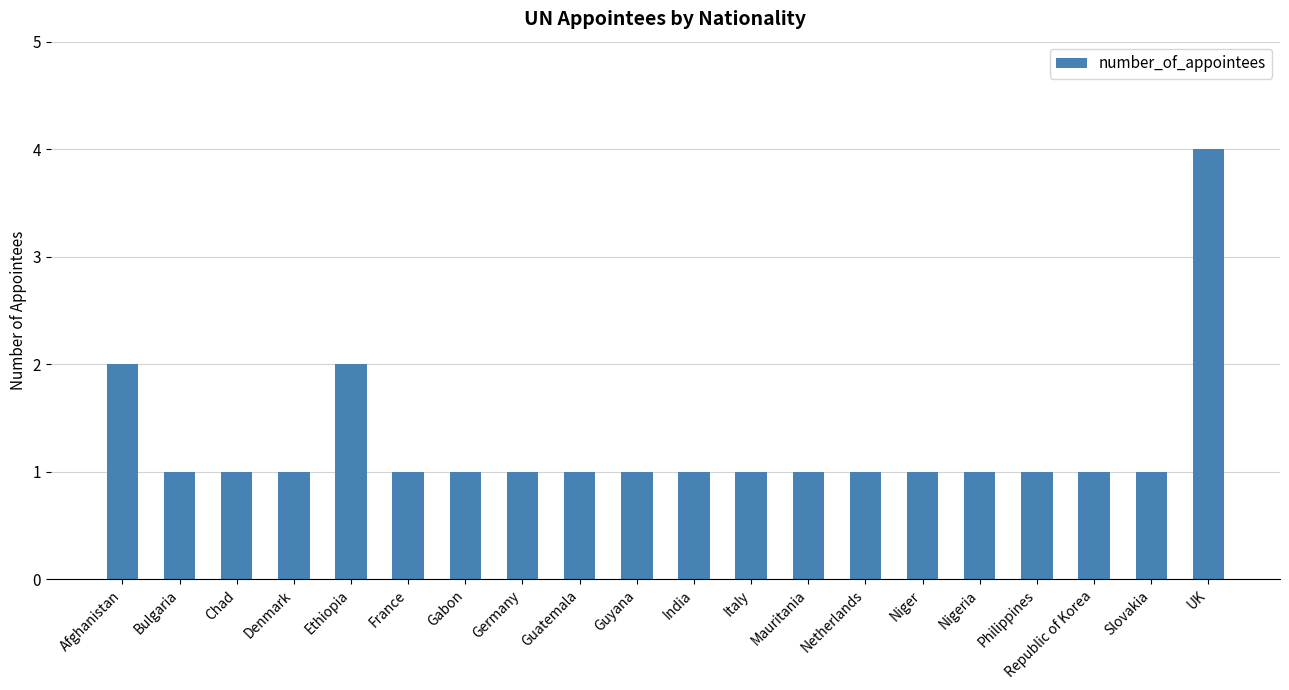

What is the value of the 6th bar from the left?

1